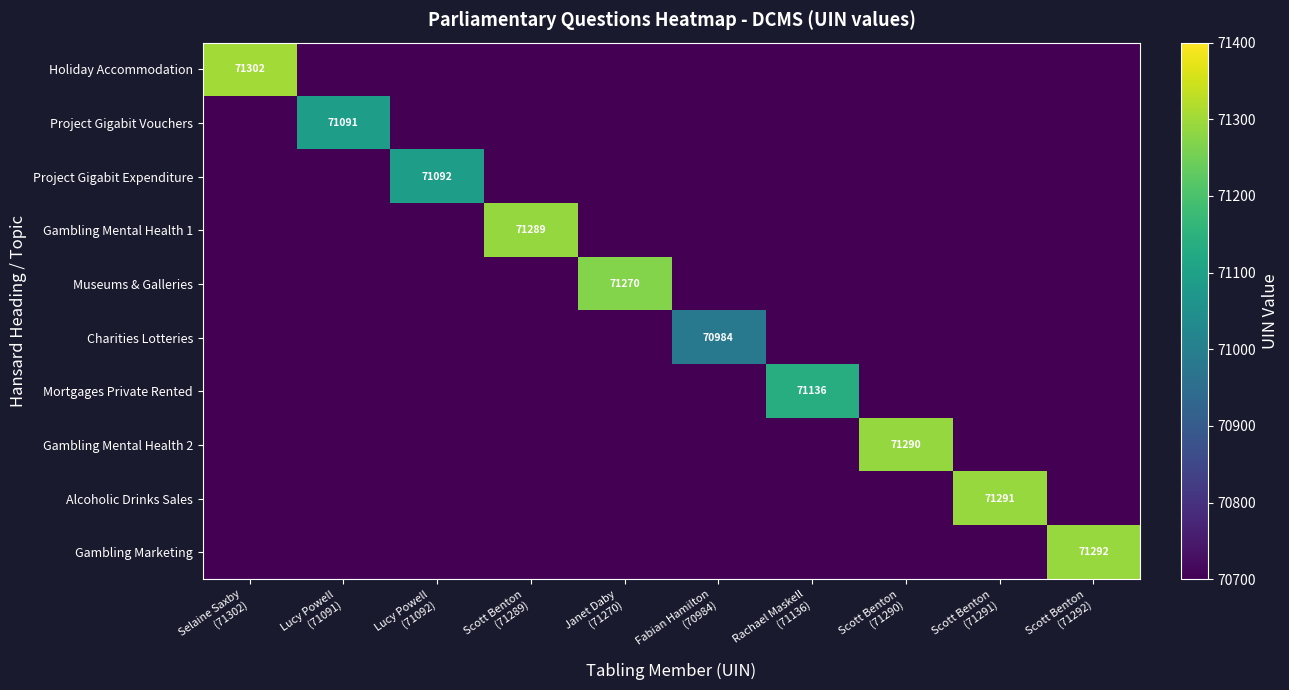

List the series in order of their peak value, highest first.

Holiday Accommodation, Gambling Marketing, Alcoholic Drinks Sales, Gambling Mental Health 2, Gambling Mental Health 1, Museums & Galleries, Mortgages Private Rented, Project Gigabit Expenditure, Project Gigabit Vouchers, Charities Lotteries